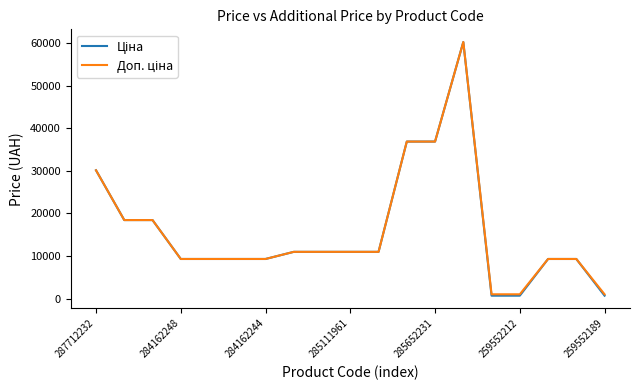

What is the maximum value shown in the chart?

60205.6